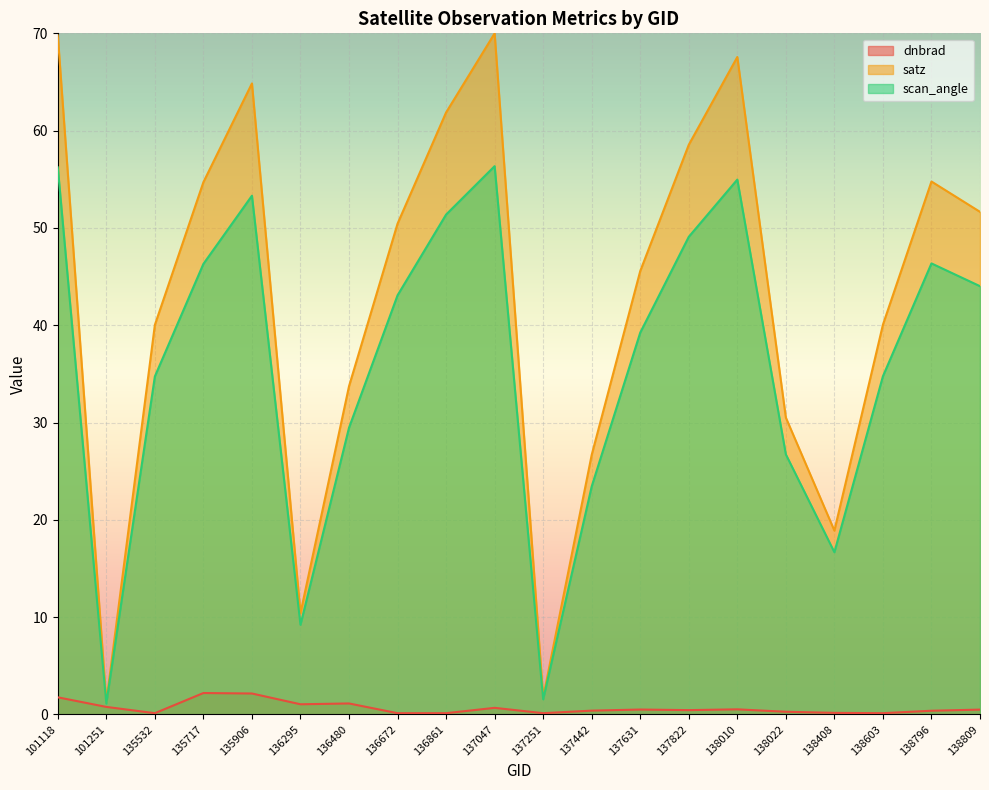

Is it true that satz equals 54.7 at 135717?

True